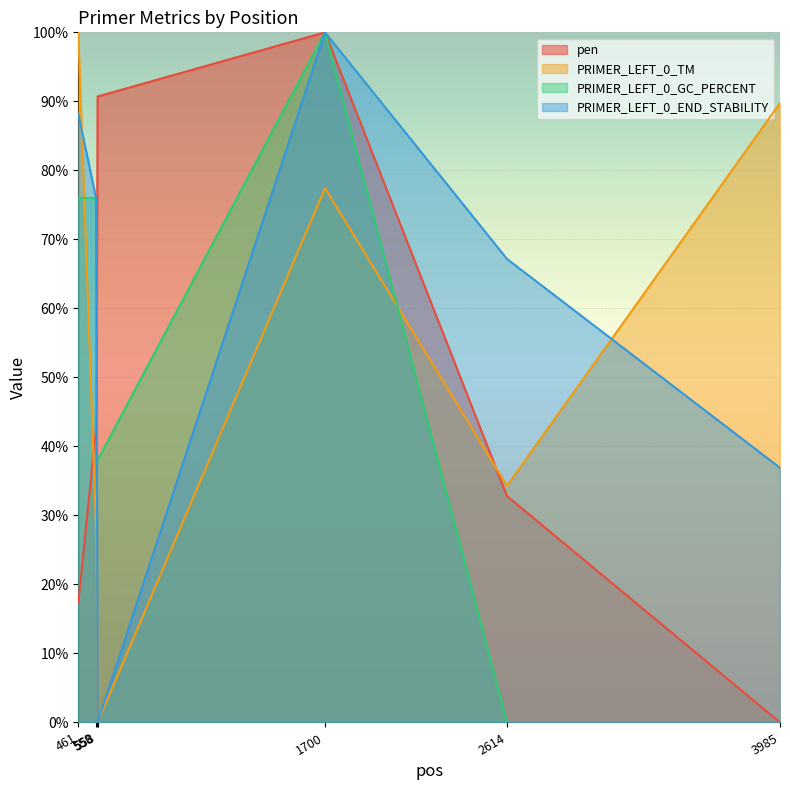

The PRIMER_LEFT_0_GC_PERCENT series shows 76.0 at 550. True or false?

True